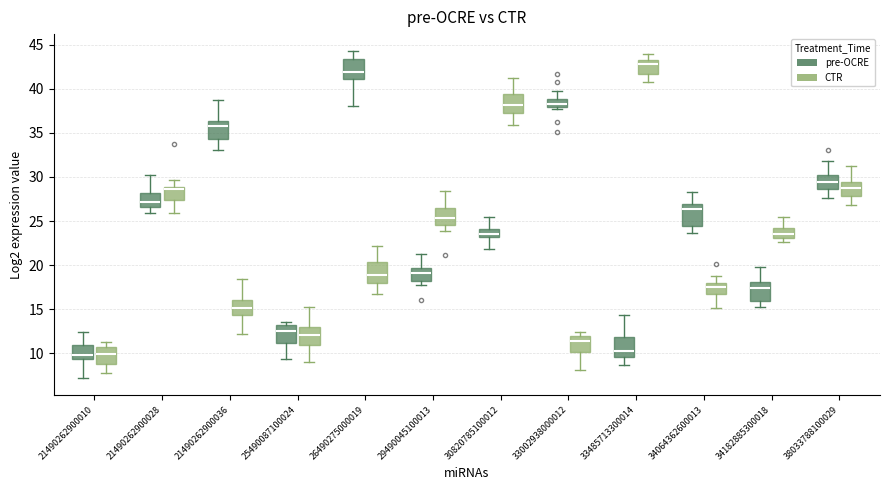

Which box's median line is the highest?

33485713300014 (CTR)